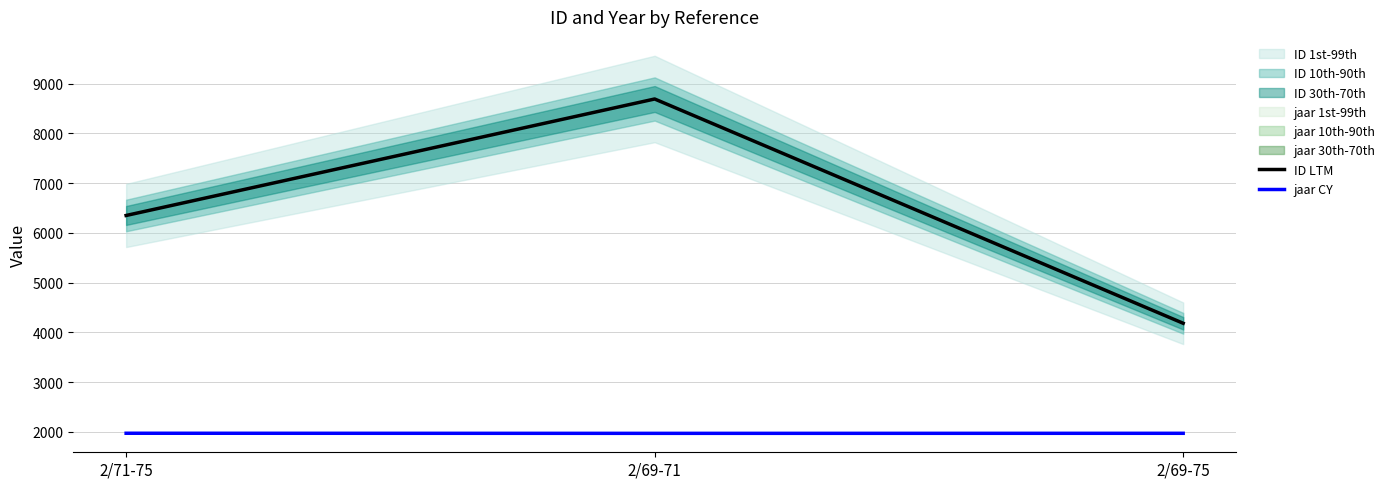

Which series changed the most between 2/71-75 and 2/69-75?

ID LTM